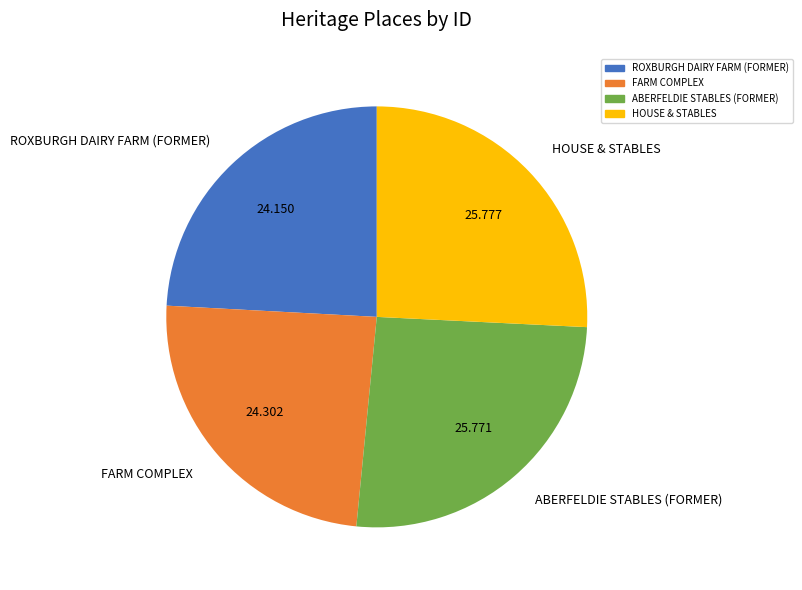

Do ROXBURGH DAIRY FARM (FORMER) and FARM COMPLEX together represent more than half of the pie?

No